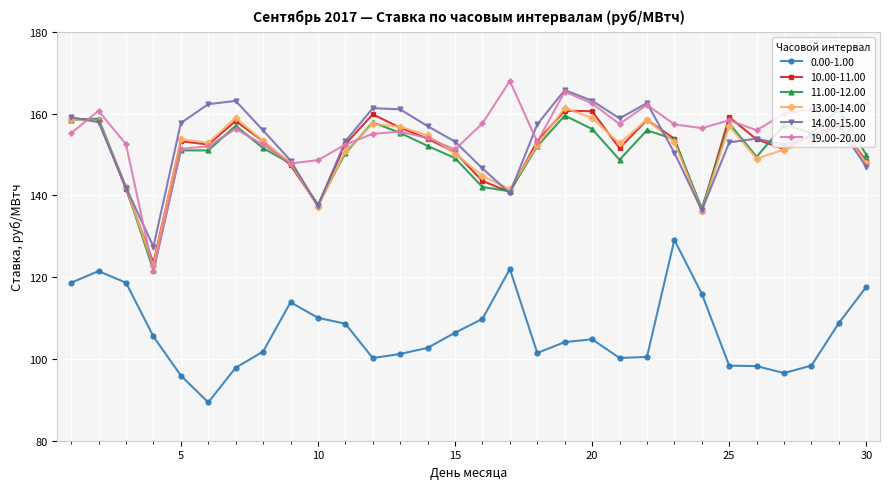

Which series has the widest spread of values?

19.00-20.00